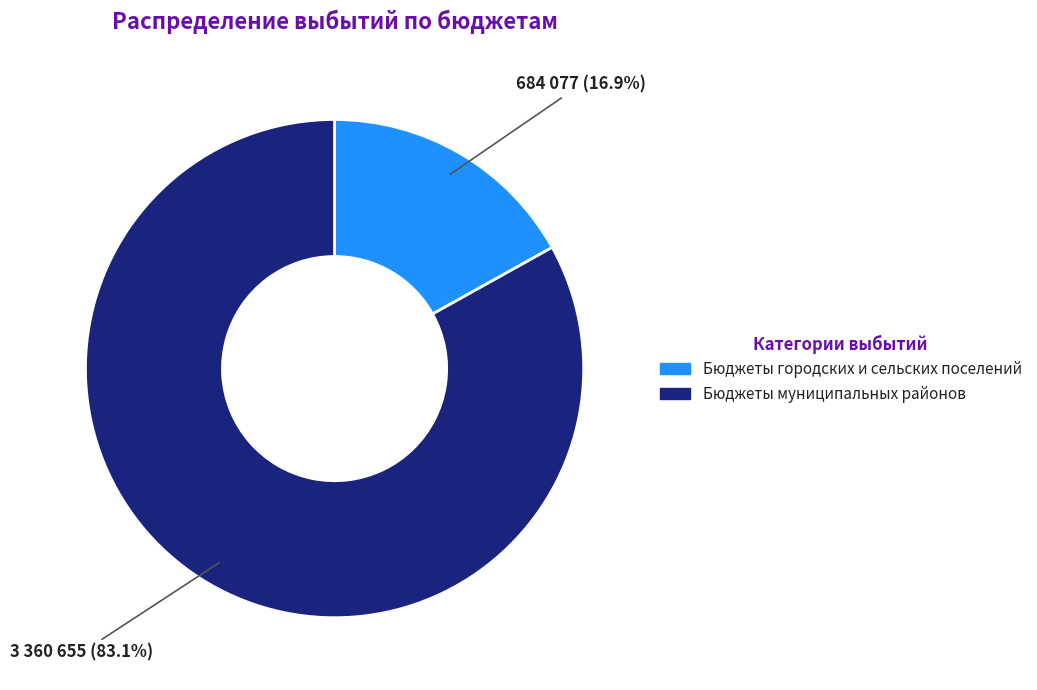

How many slices are in this pie chart?

2